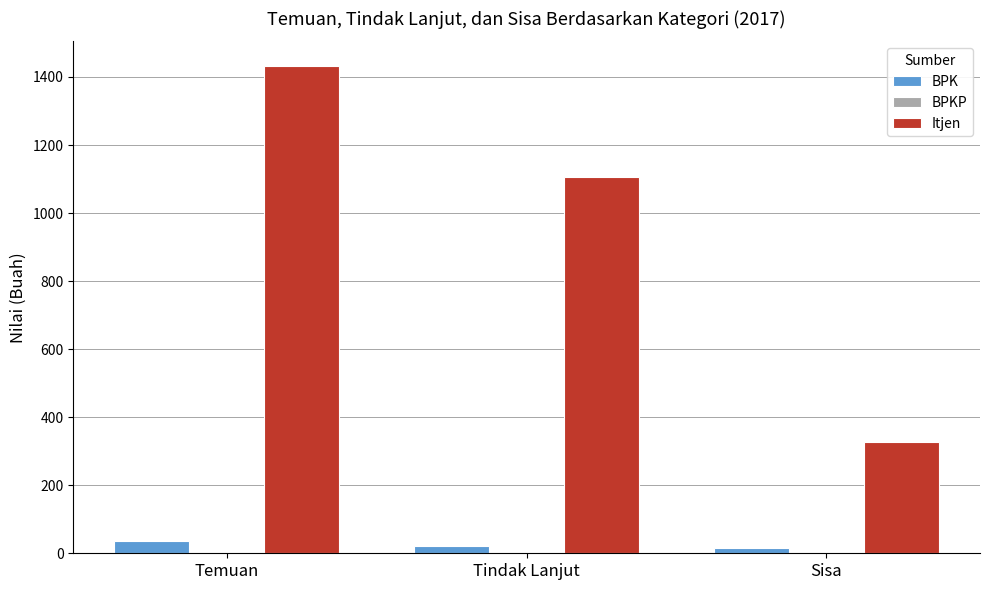

What position from the left is Sisa?

3